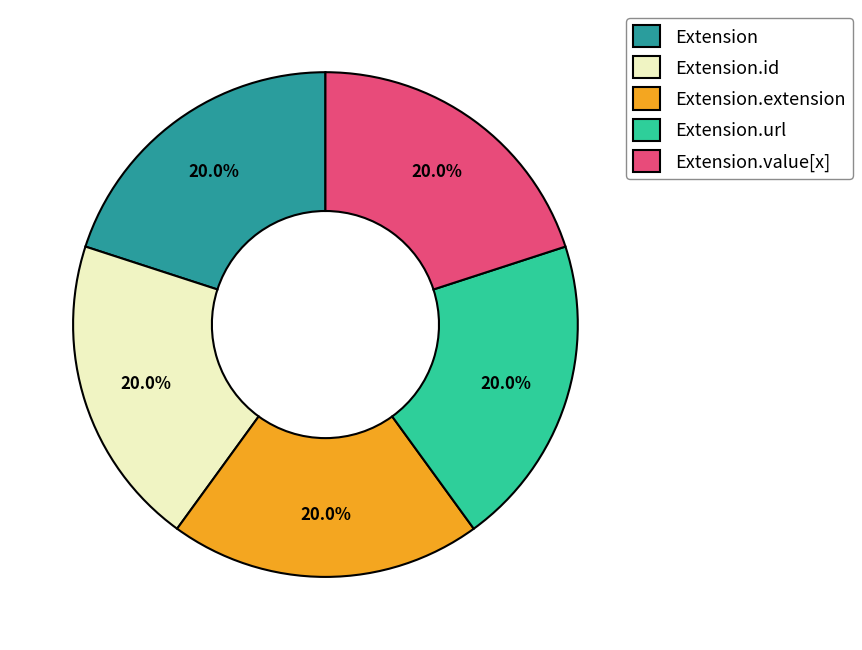

To the nearest percent, what portion does Extension.value[x] represent?

20%